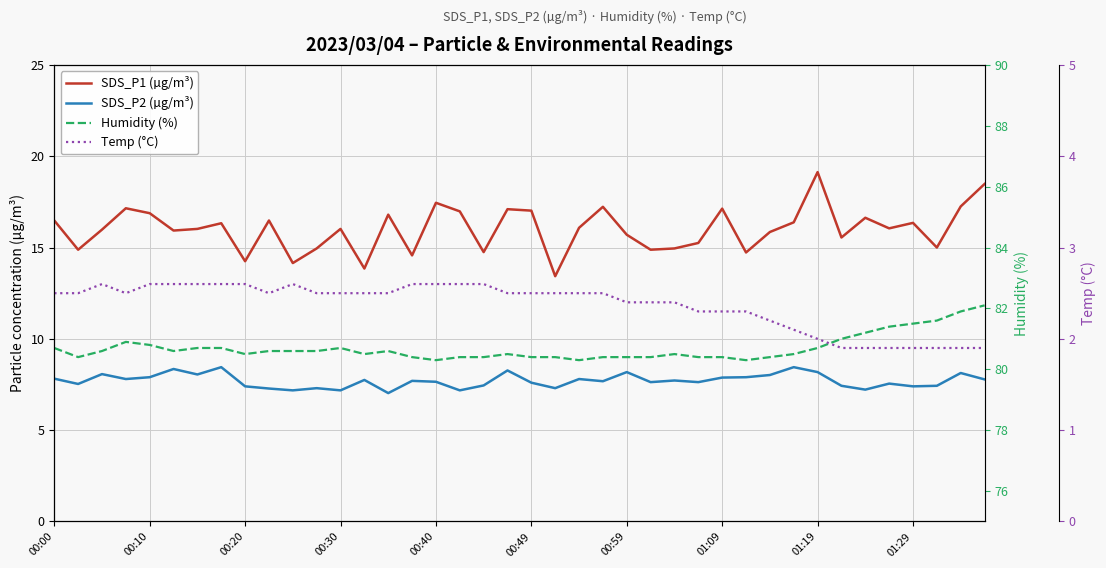

How many distinct data groups are displayed?

4